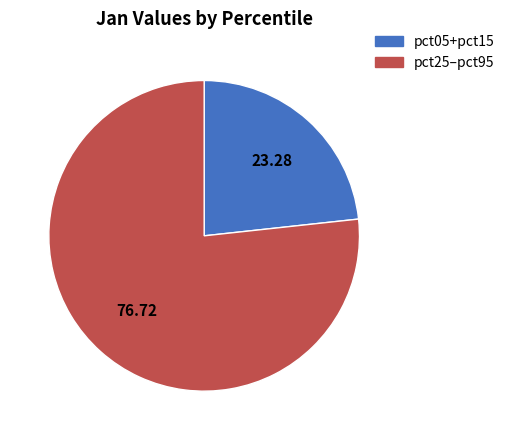

Is there a majority slice in this chart?

Yes